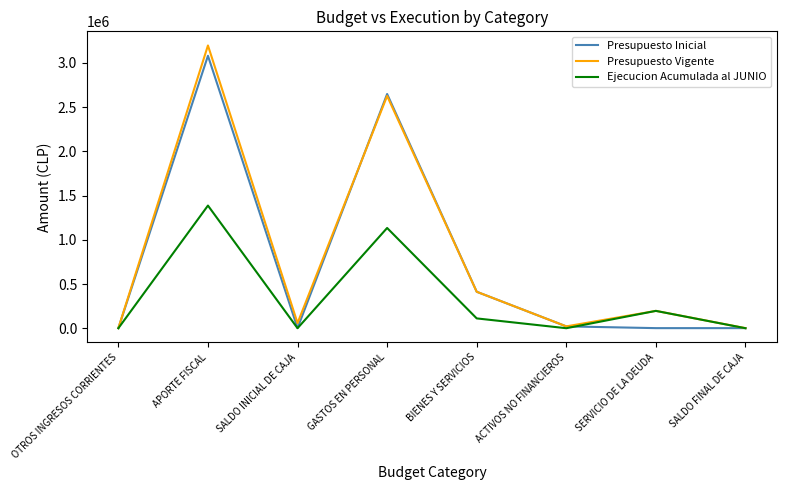

Which label corresponds to the largest value in the chart?

APORTE FISCAL